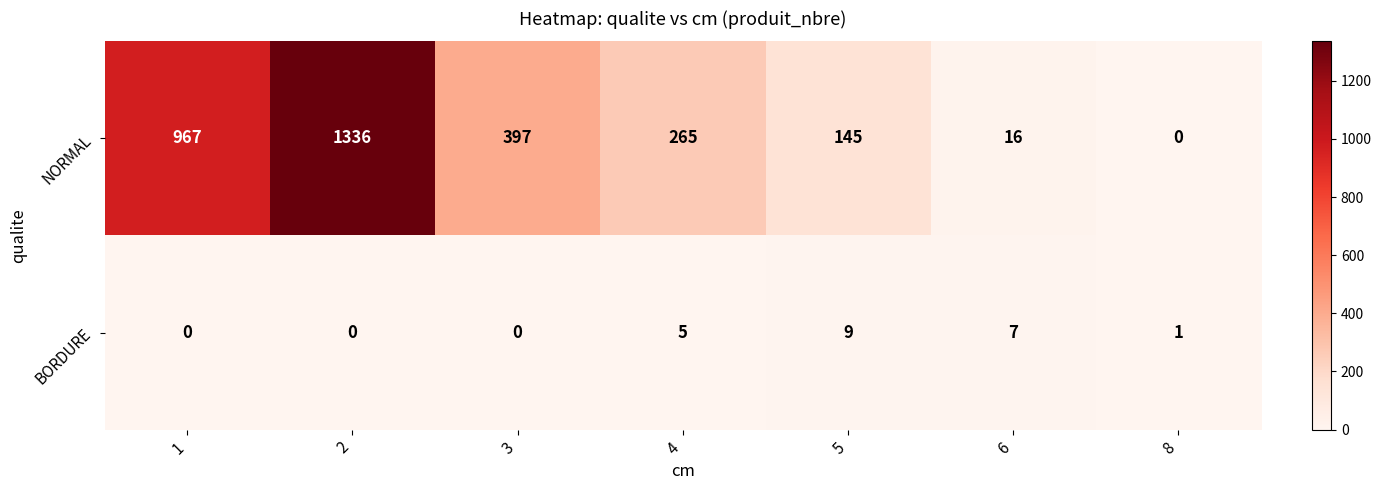

How many categories are shown in the chart?

7